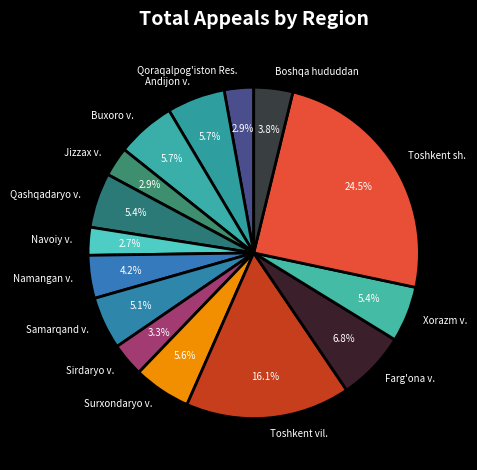

What is the ratio of the value at Toshkent sh. to the value at Boshqa hududdan?

6.4